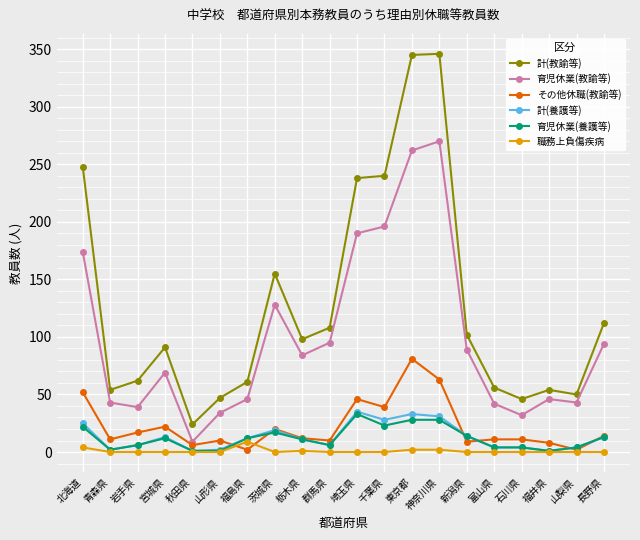

What is the average value of the 計(教諭等) series?

127